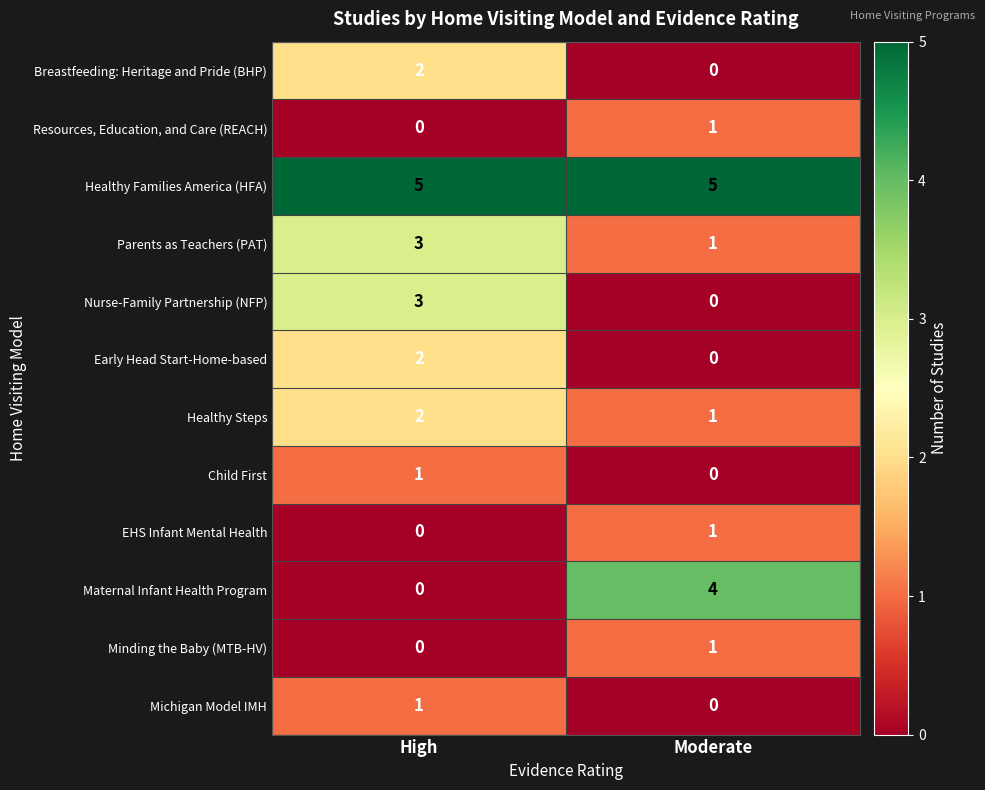

Which series changed the most between High and Moderate?

Maternal Infant Health Program